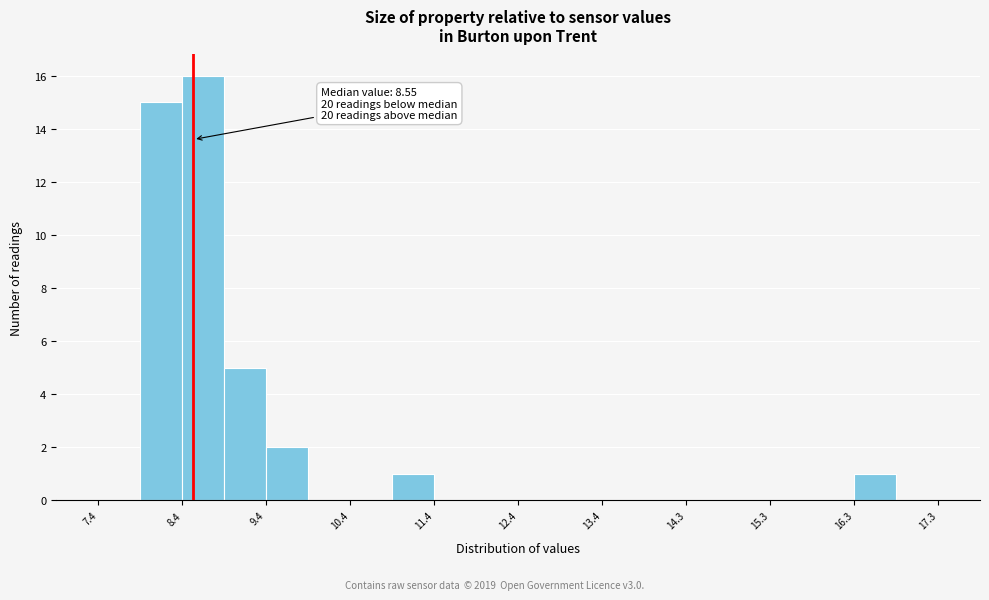

Which range on the x-axis has the tallest bar?

8.4 to 8.9